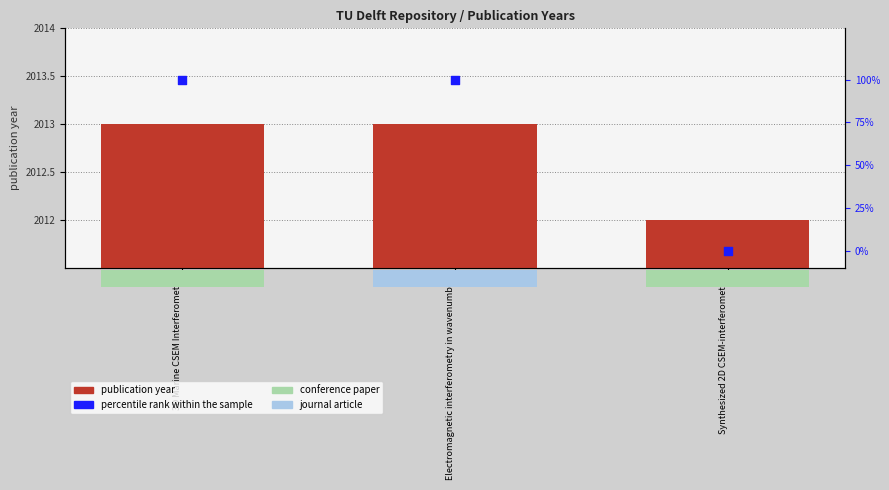

What is the total value across all series at Synthesized 2D CSEM-interferometry?

2012